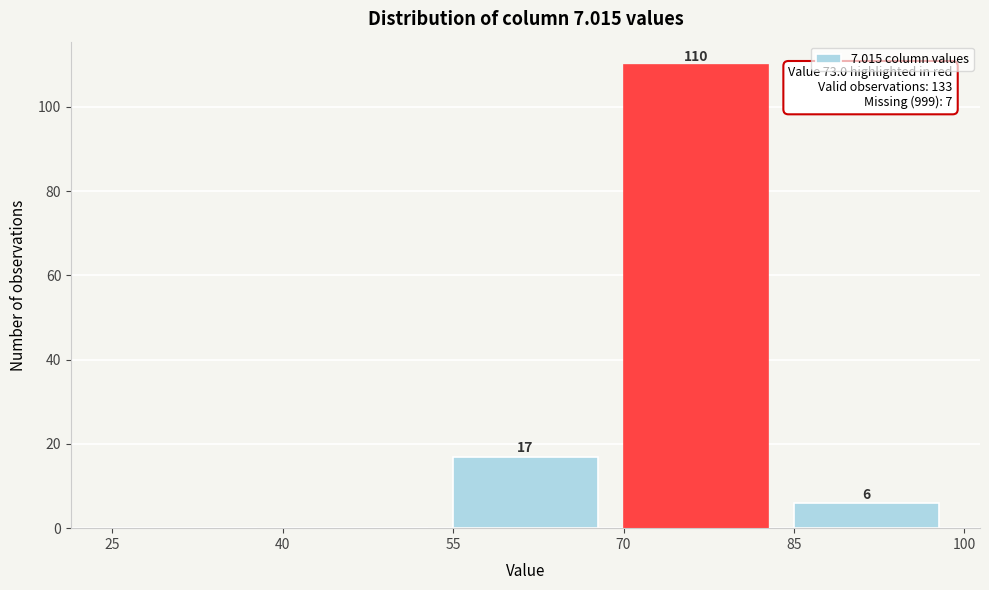

Which range on the x-axis has the tallest bar?

70 to 85